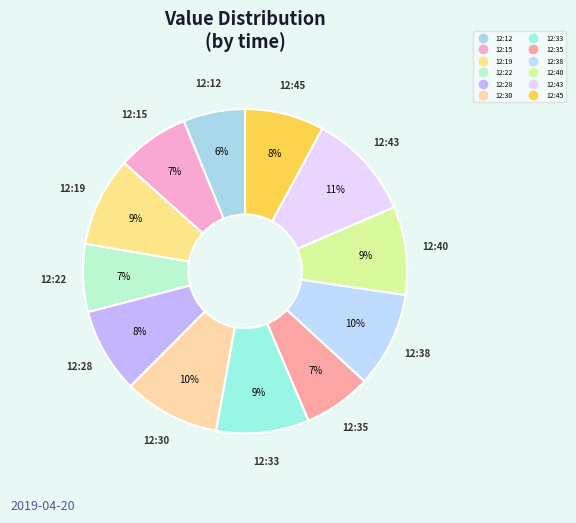

Does 12:22 represent more than half of the total?

No